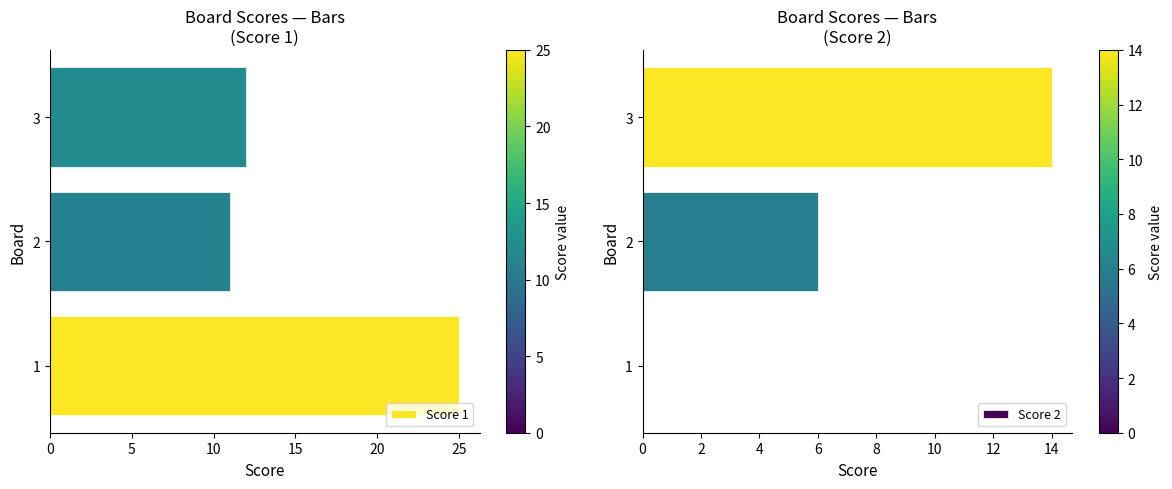

Reading left to right, what are all the values shown in this chart?

Score 1: 25	11	12
Score 2: 0	6	14